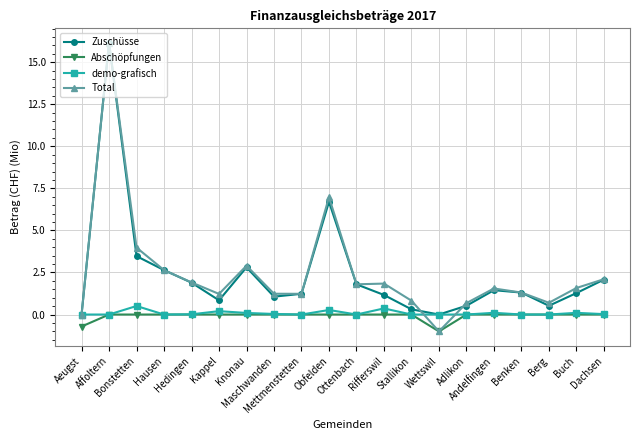

What is the sum of all Total values?

49.6